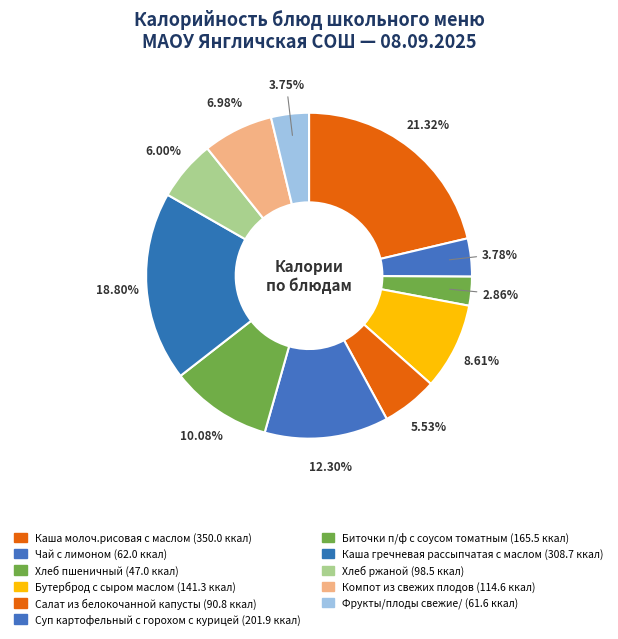

What is the change in value from Салат из белокочанной капусты to Хлеб ржаной?

+7.7